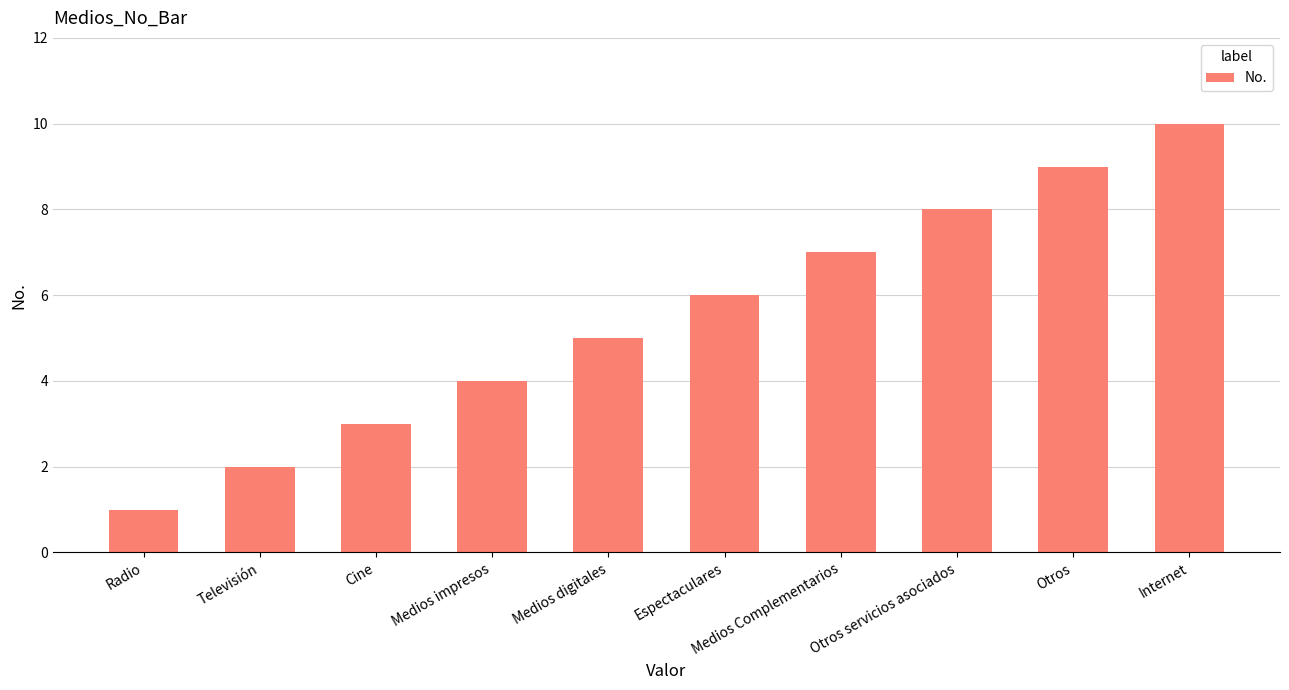

Rank the categories by value from highest to lowest.

Internet, Otros, Otros servicios asociados, Medios Complementarios, Espectaculares, Medios digitales, Medios impresos, Cine, Televisión, Radio